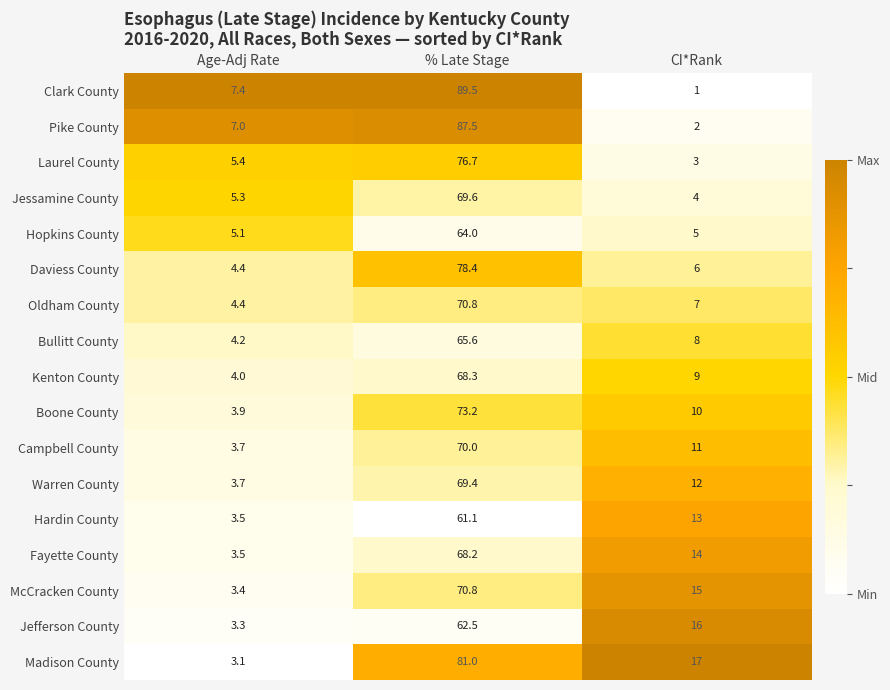

Which series changed the most between Age-Adj Rate and CI*Rank?

Madison County